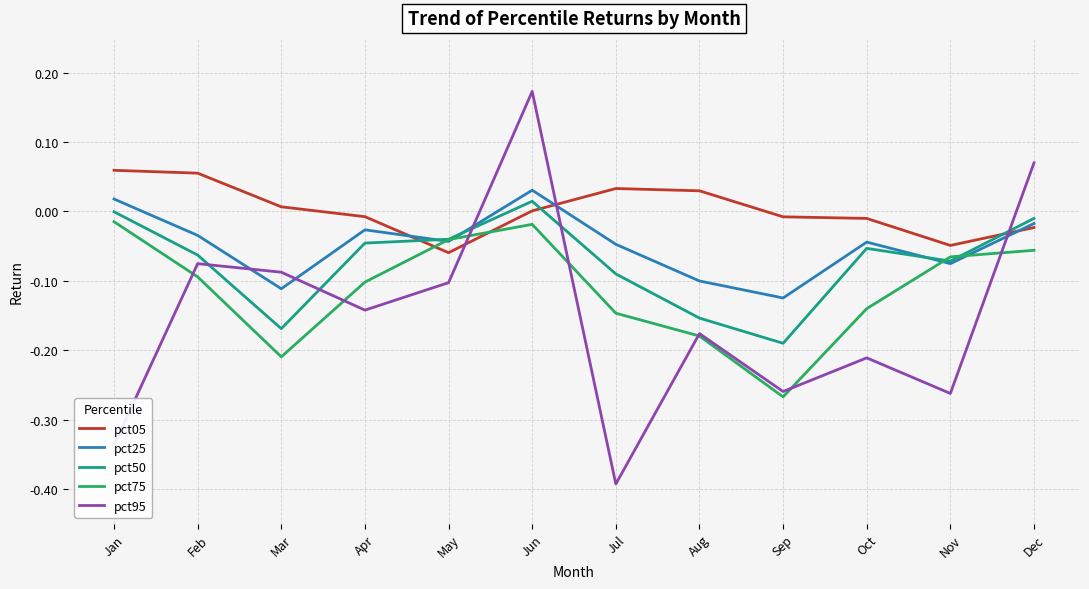

At which category does the chart reach its minimum across all series?

Jul